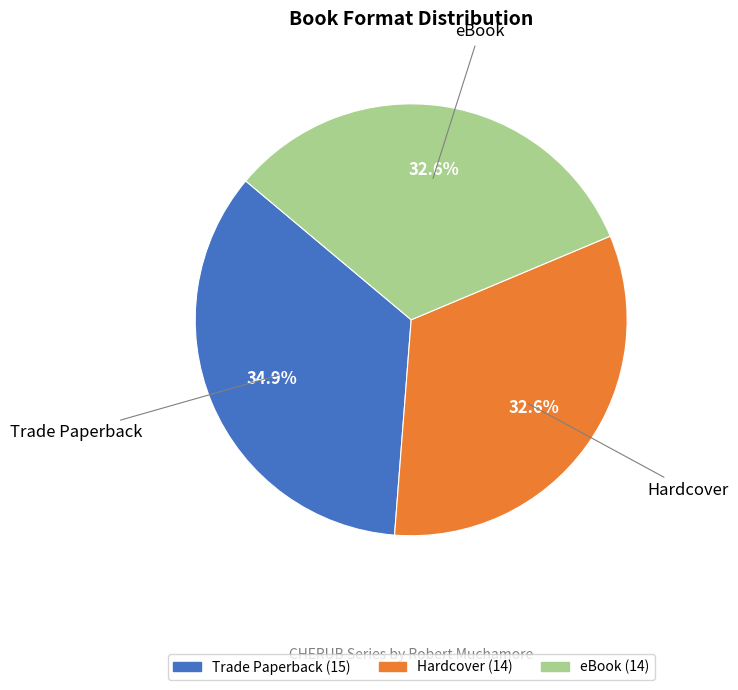

To the nearest percent, what is the difference between the largest and smallest slice percentages?

2%